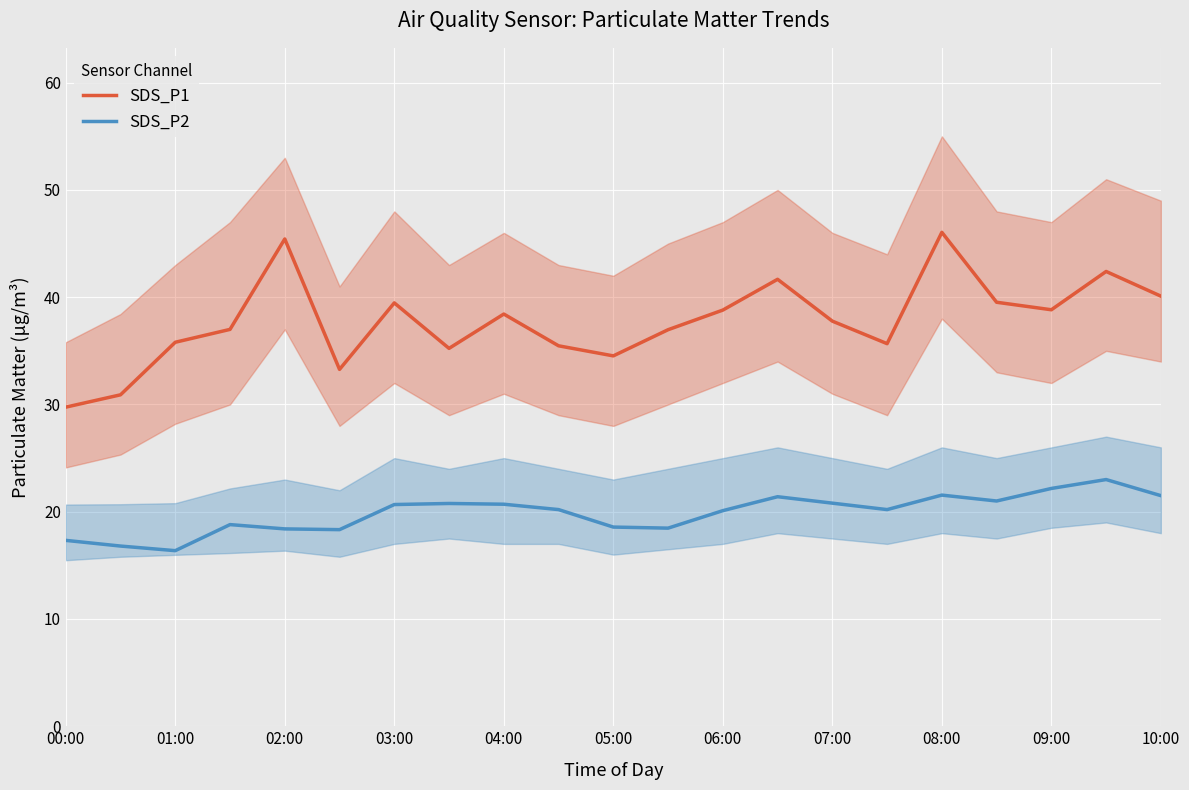

True or false: SDS_P2 has a value of 21.4 at 13.

True